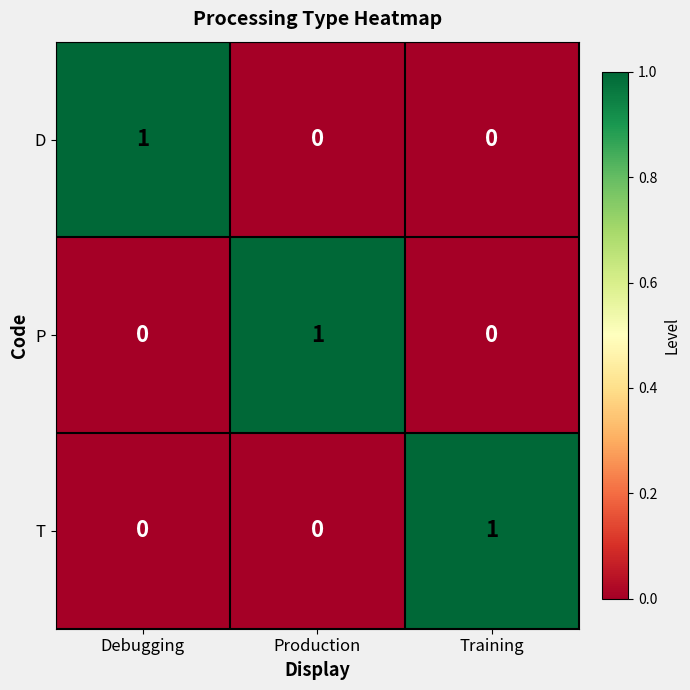

At which label does D reach its peak?

Debugging